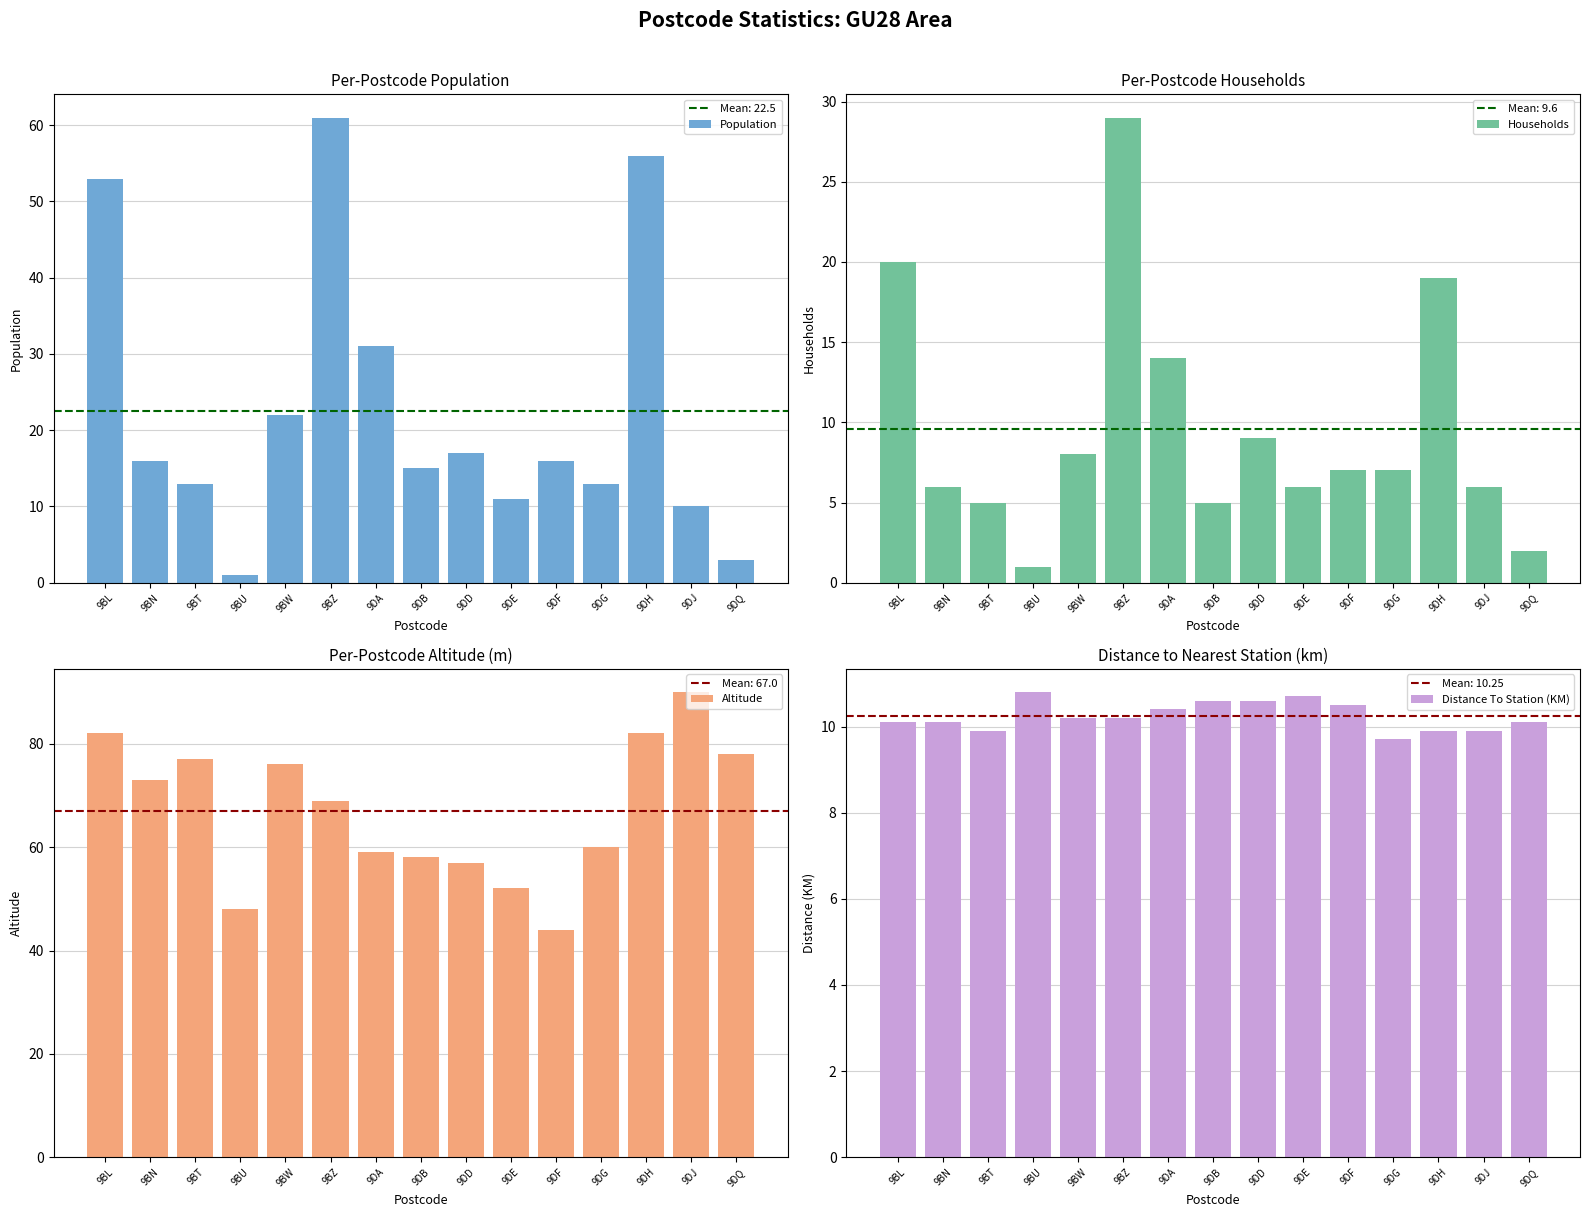

What is the label of the 12th bar from the left?

9DG